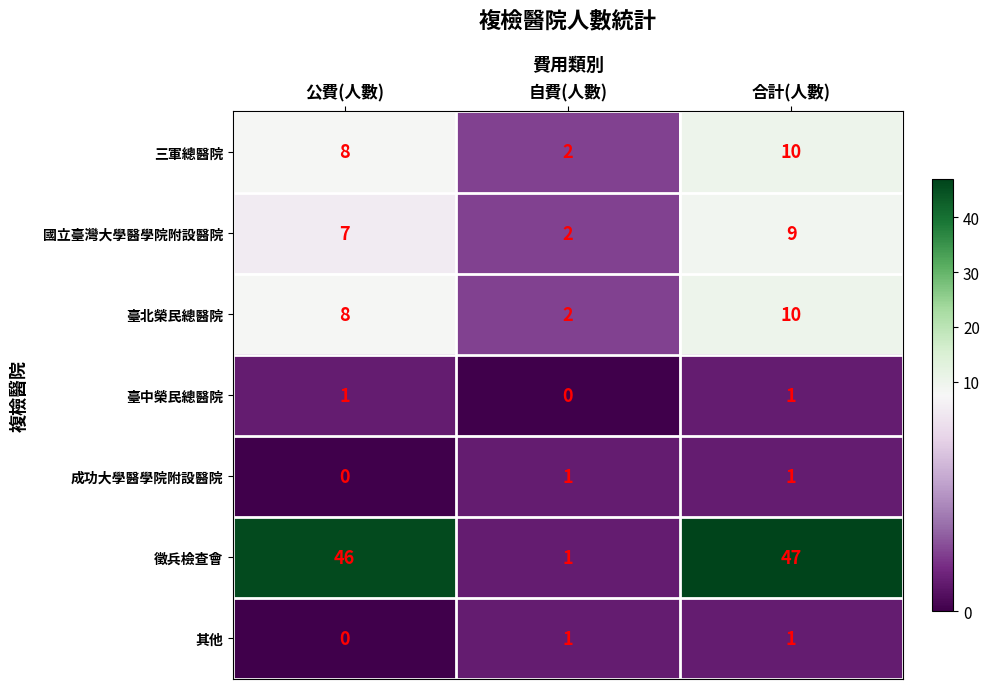

Which series has the largest total across all categories?

徵兵檢查會